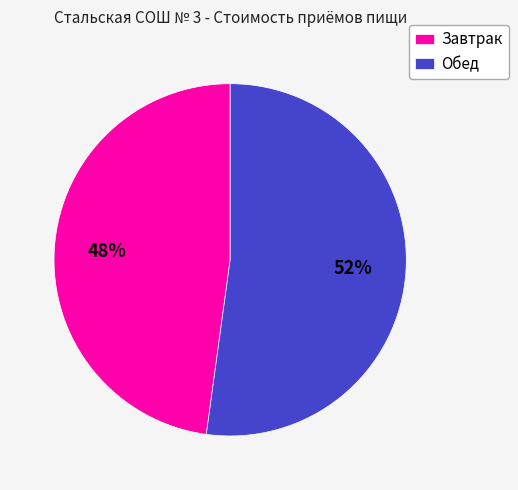

Rank the categories by value from highest to lowest.

Обед, Завтрак